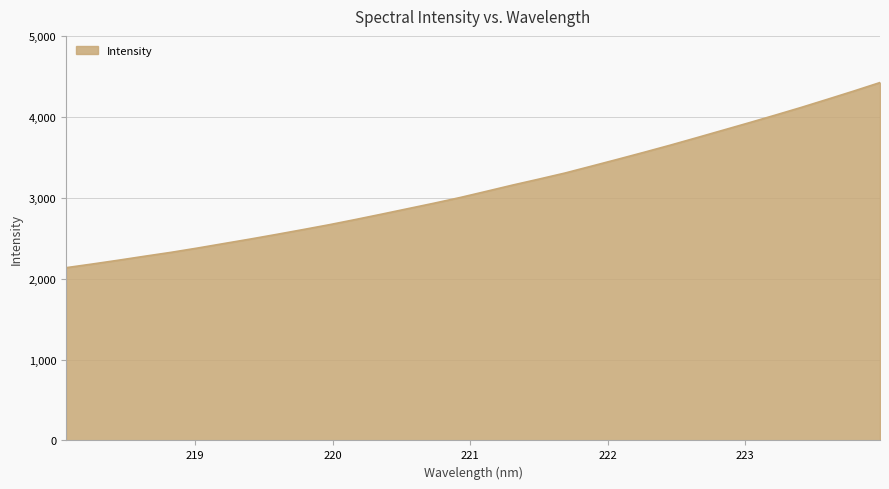

What is the difference between the maximum and minimum values?

2288.3